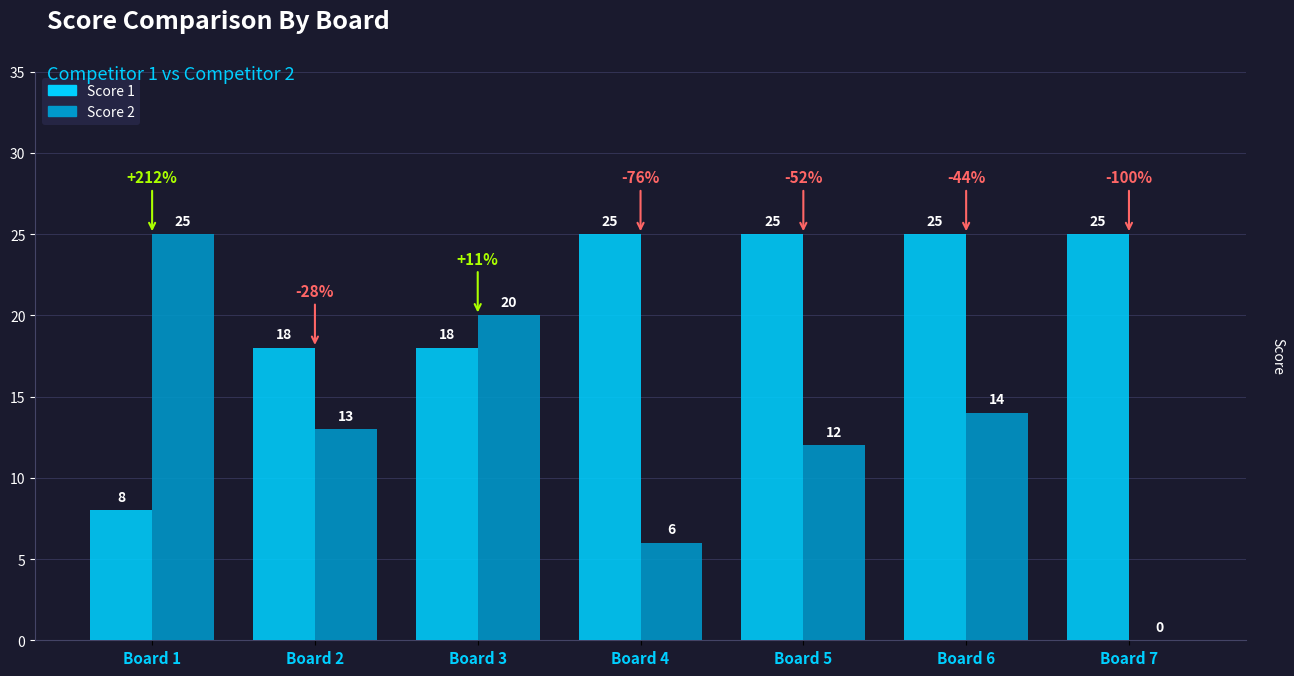

The value of Score 1 at Board 5 is 12. True or false?

False